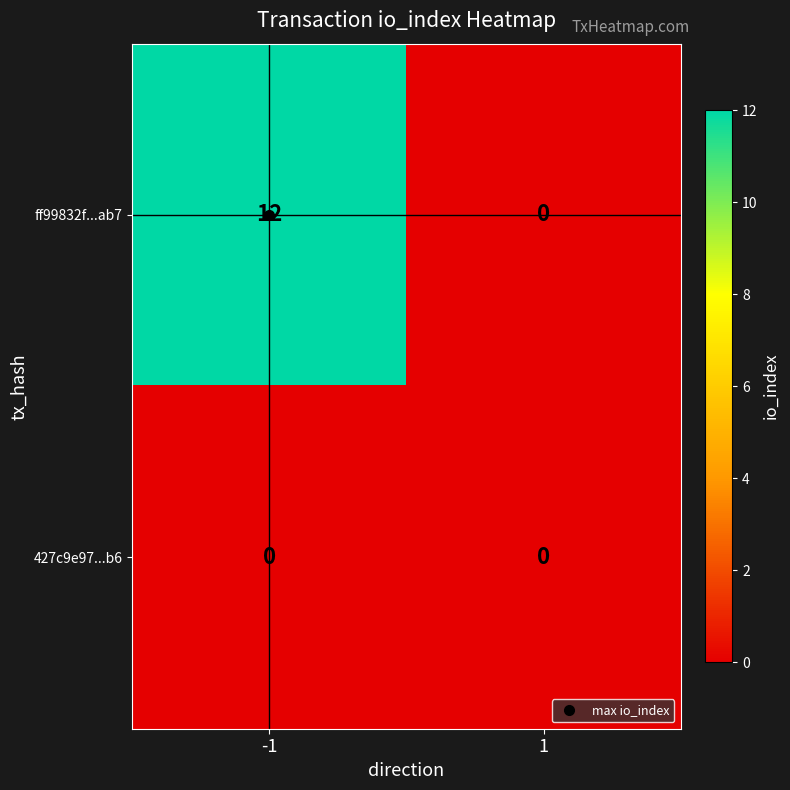

What is the average value of the ff99832f...ab7 series?

6